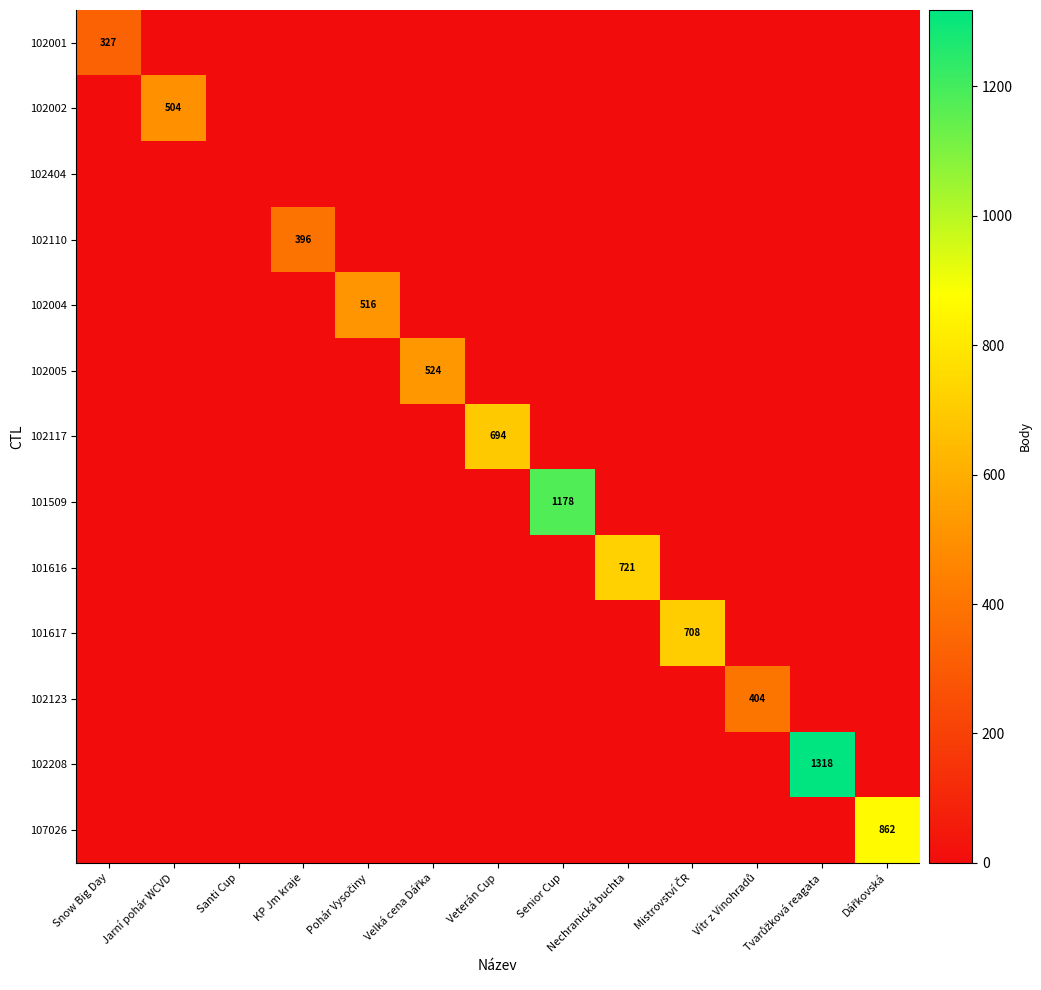

What is the maximum value for 102110?

396